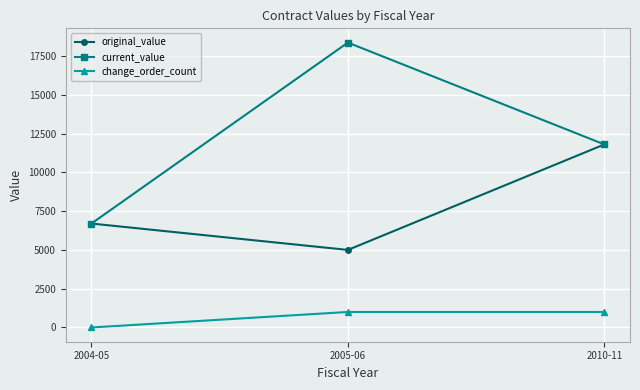

At how many categories does at least one series exceed 13556?

1